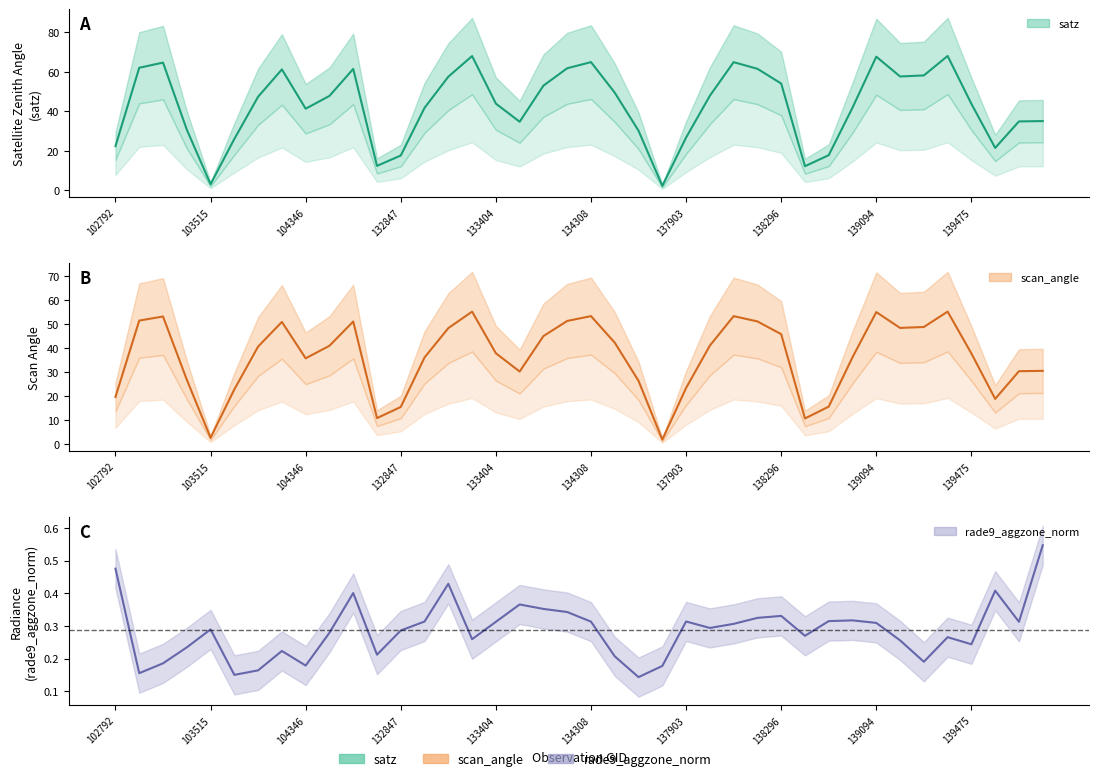

True or false: rade9_aggzone_norm and satz cross at least once.

False